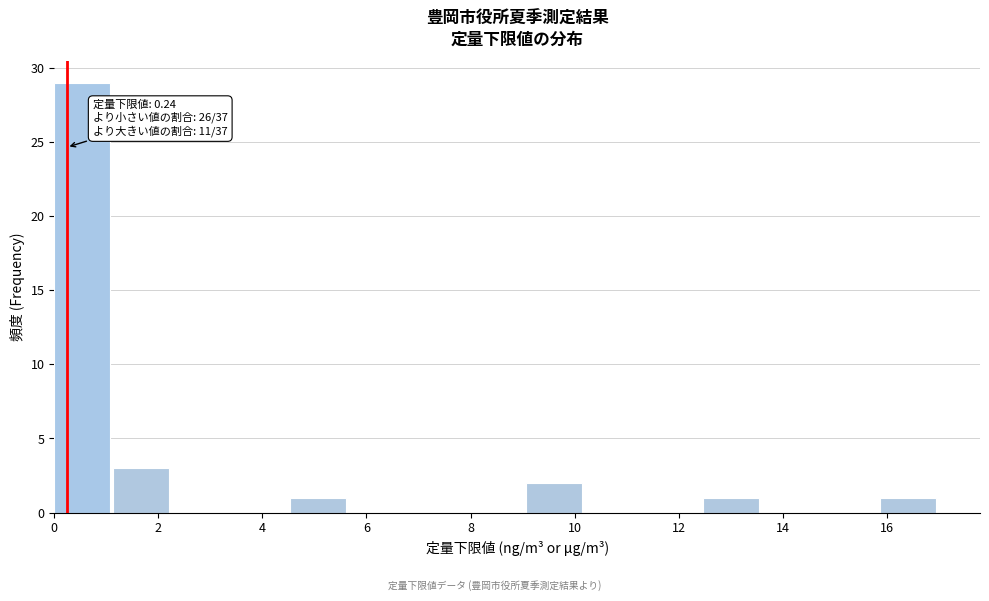

Over which range of the x-axis is the bar tallest?

0.0 to 1.2